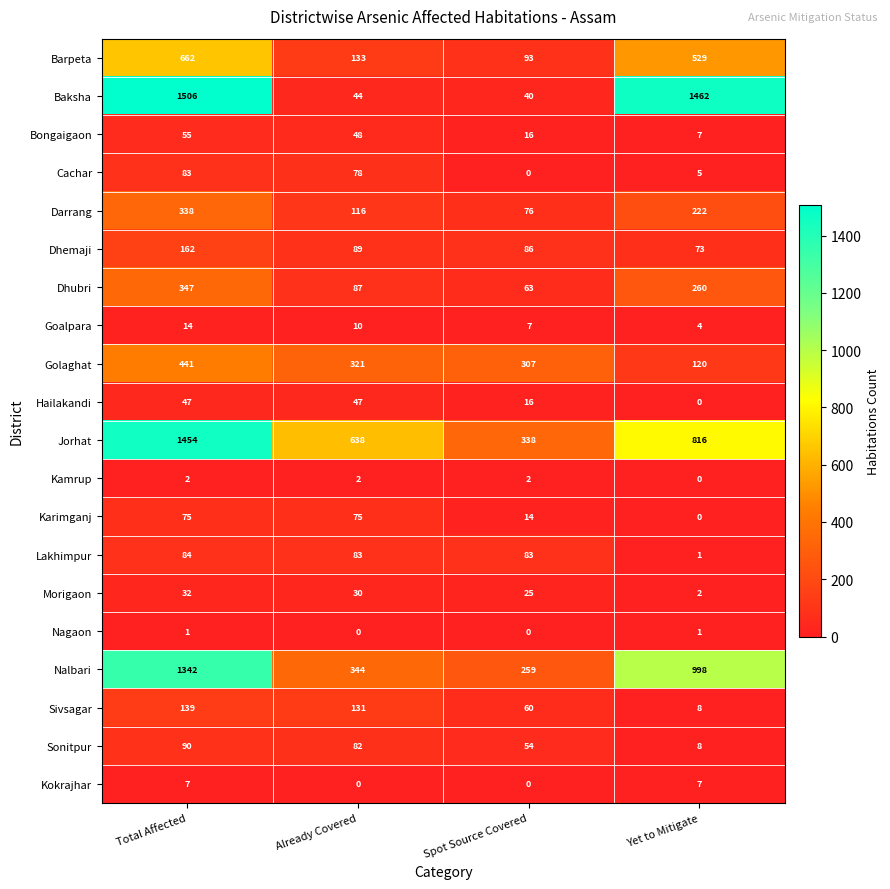

What is the maximum value shown in the chart?

1506